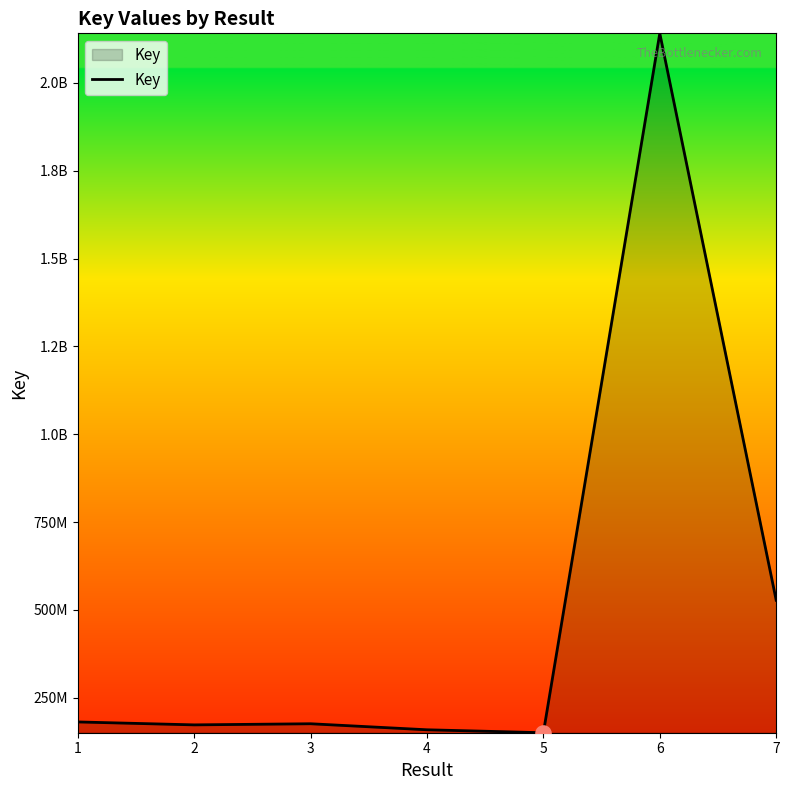

Does the chart have visible grid lines?

No